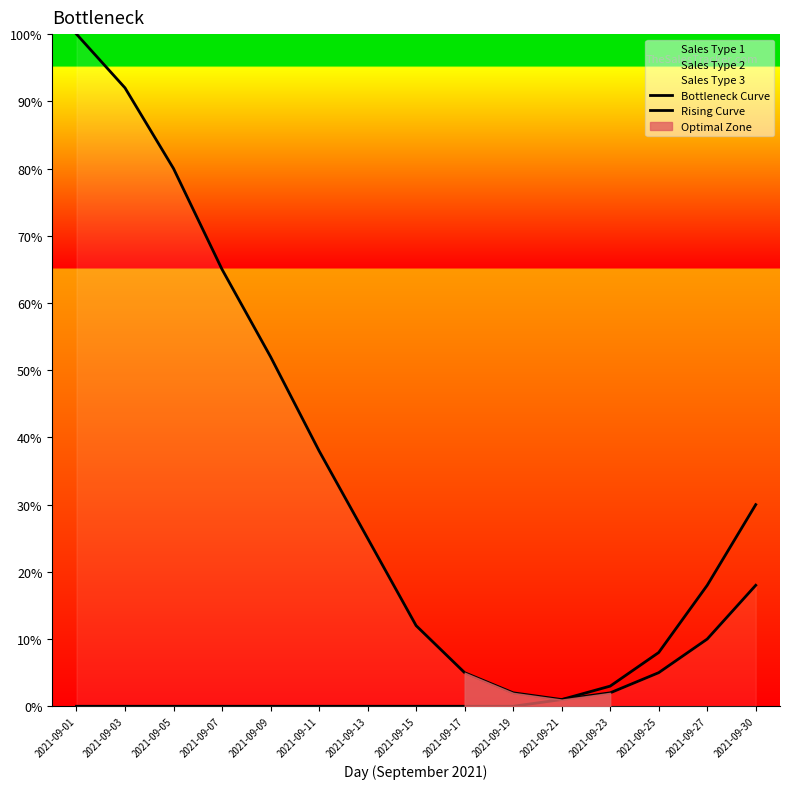

Which series has the largest range (max minus min)?

Bottleneck Curve